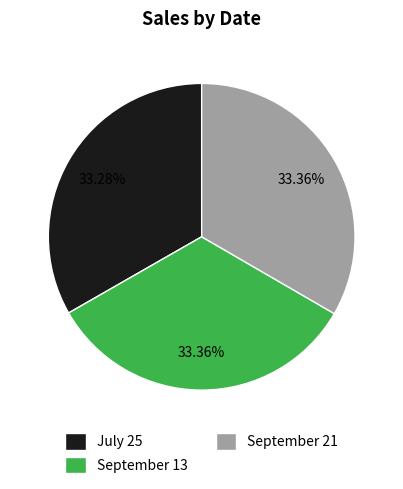

What percentage is NOT represented by July 25?

66.7%